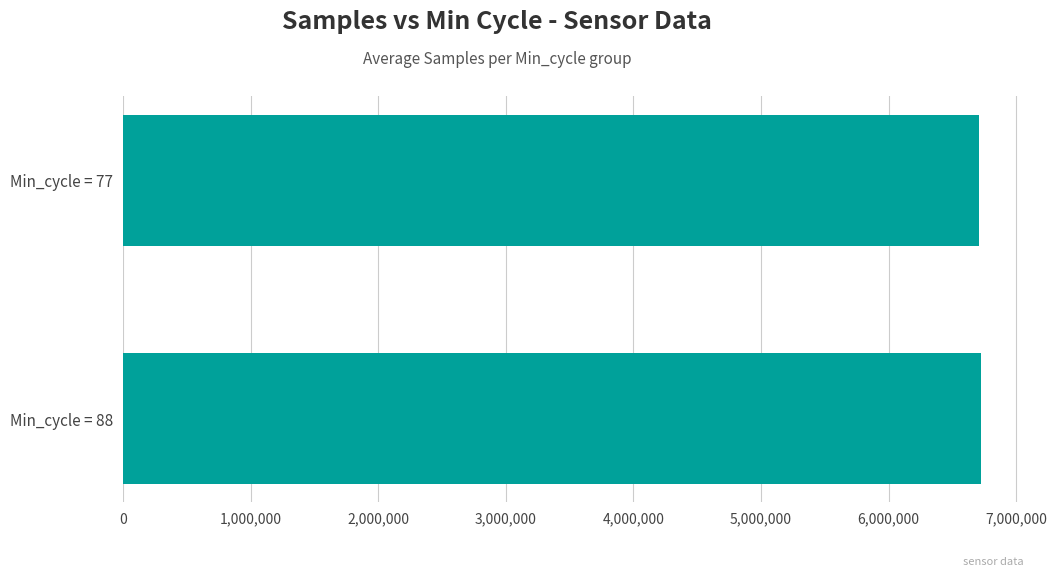

What is the sum of all values?

13434586.4